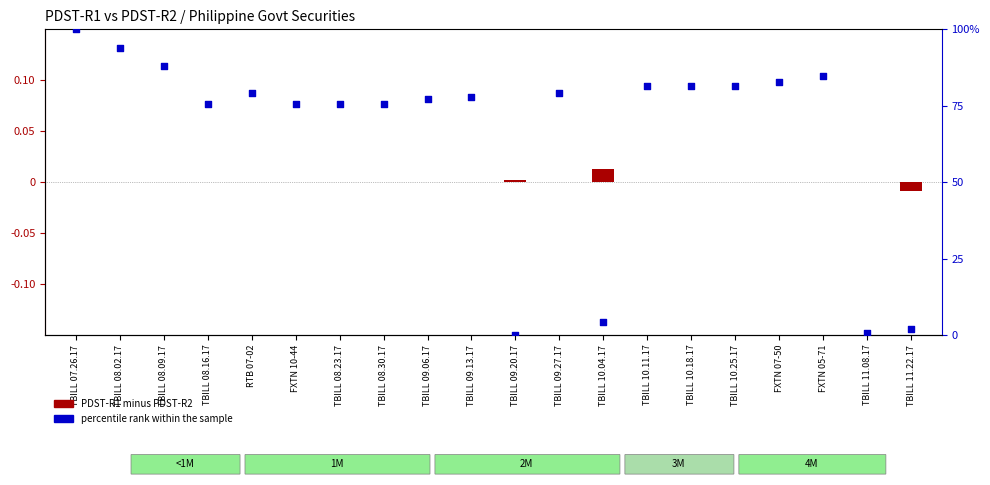

What is the total value across all series at TBILL 10.18.17?

81.3